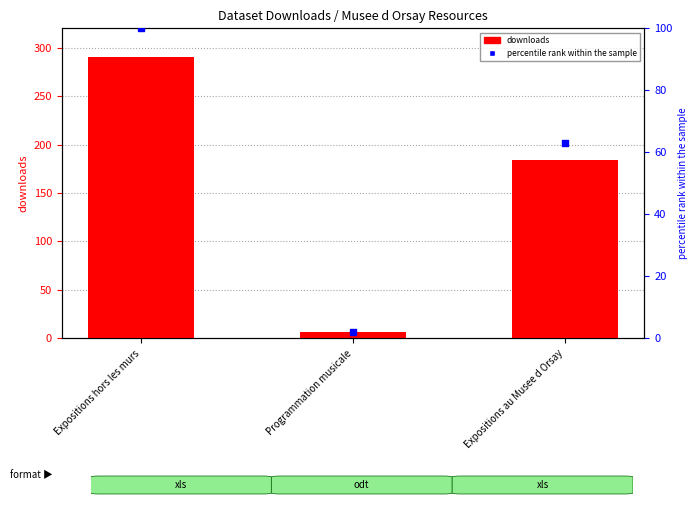

Which series has the largest total across all categories?

downloads